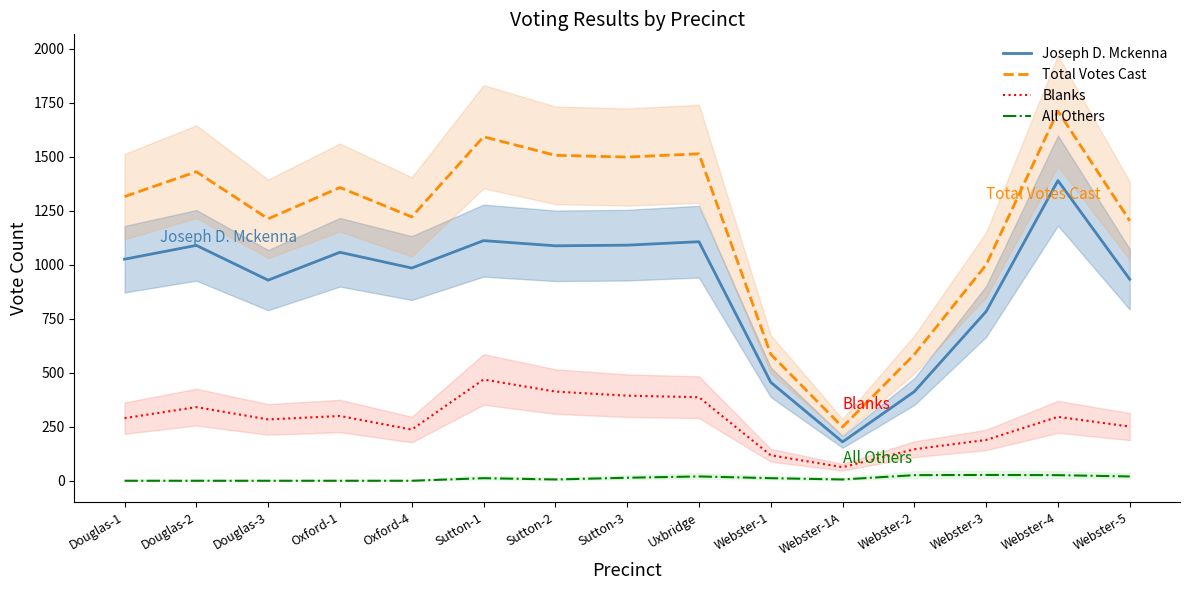

At which label does Blanks first exceed 290?

Douglas-2